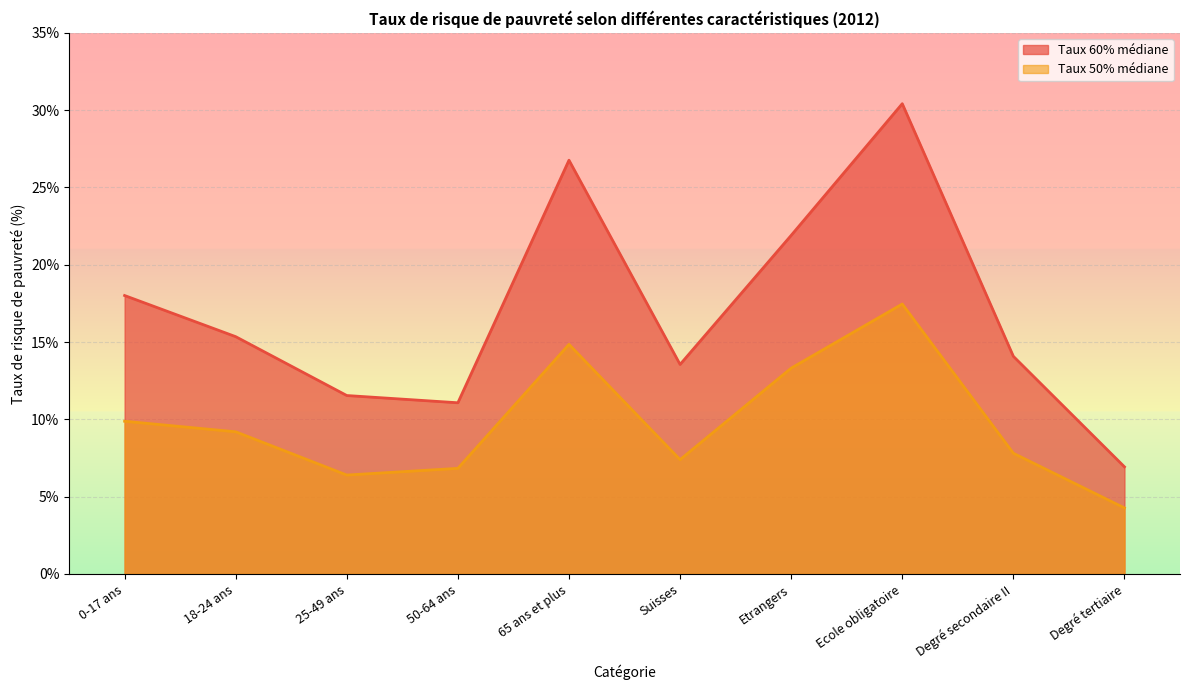

Which series has the largest total across all categories?

Taux 60% médiane